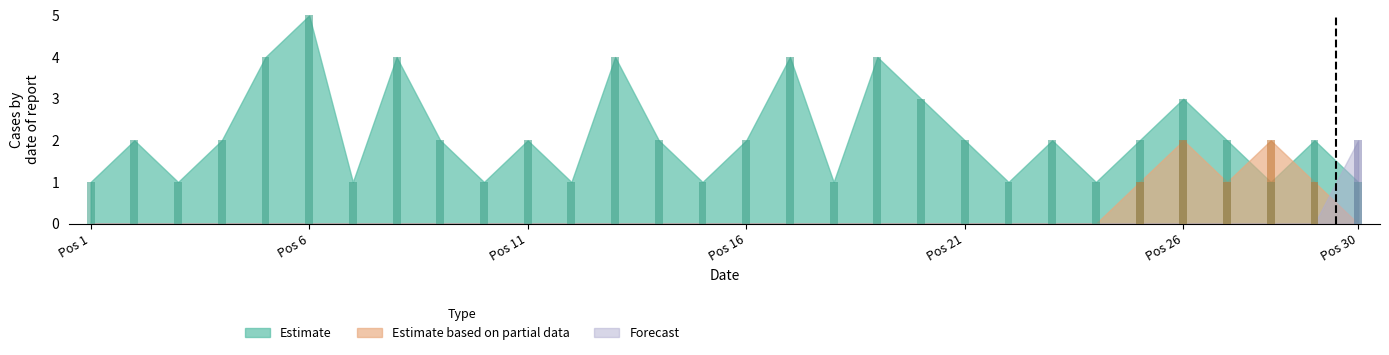

Which series changed the most between 17 and 26?

Estimate based on partial data